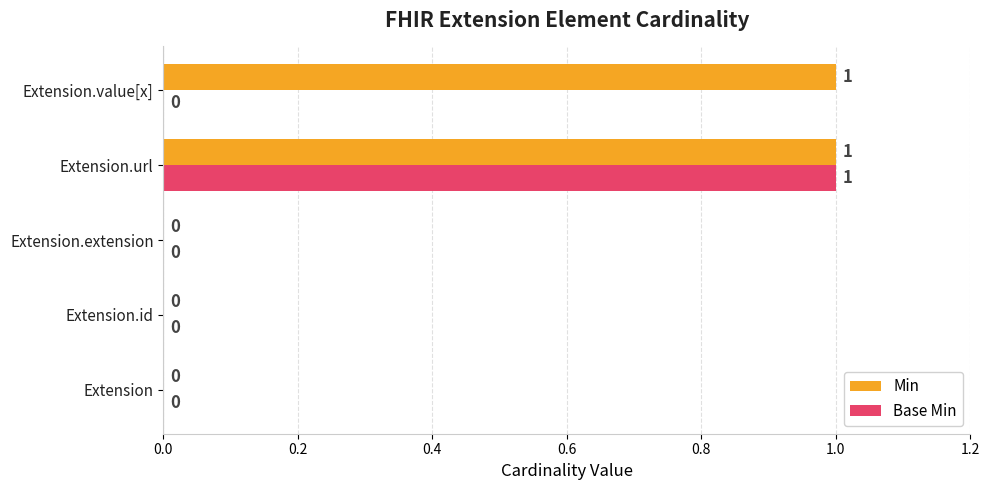

How many Min values are between 0 and 1?

5